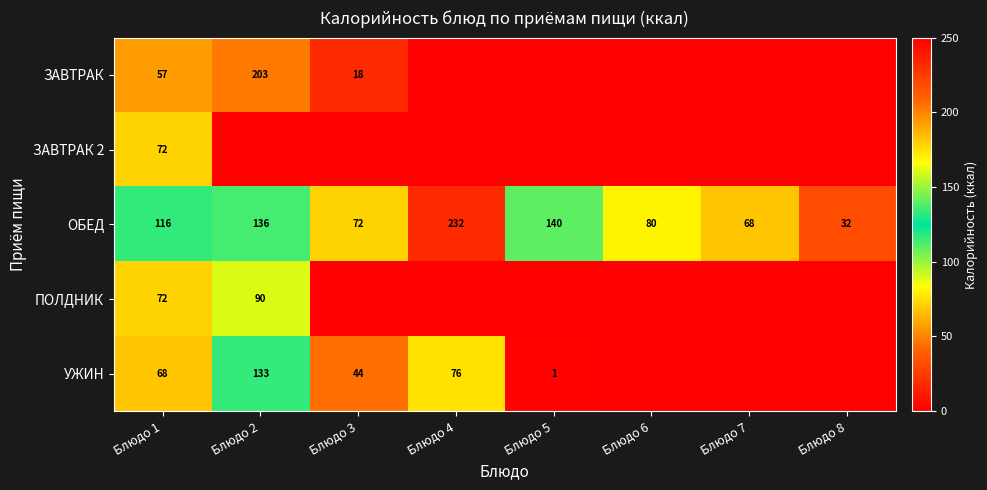

At how many categories does at least one series exceed 214?

1